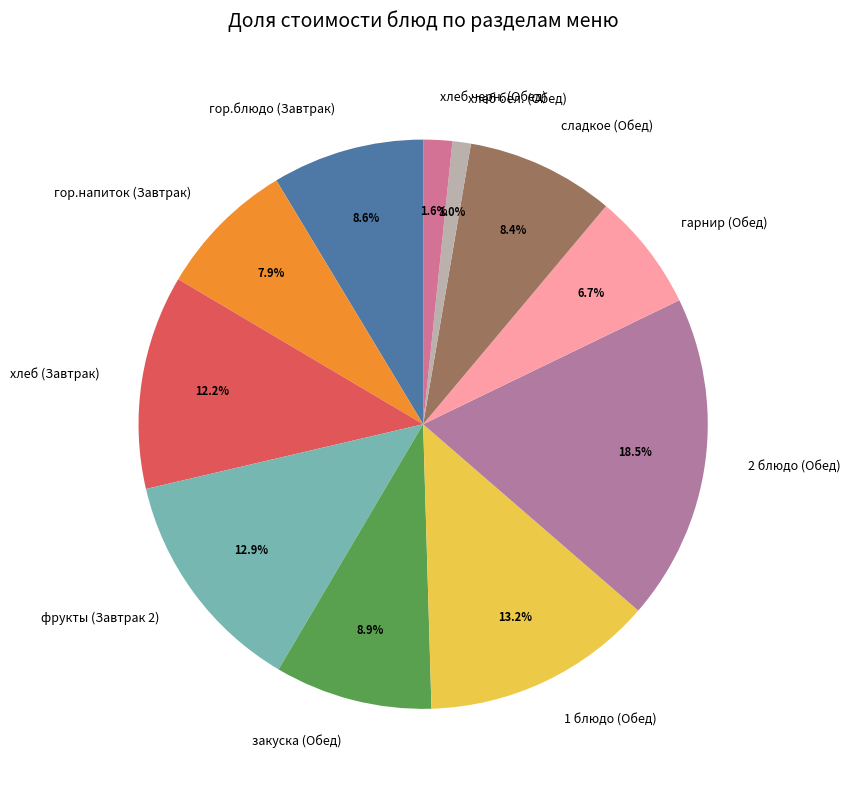

Do хлеб черн. (Обед) and гарнир (Обед) together represent more than half of the pie?

No